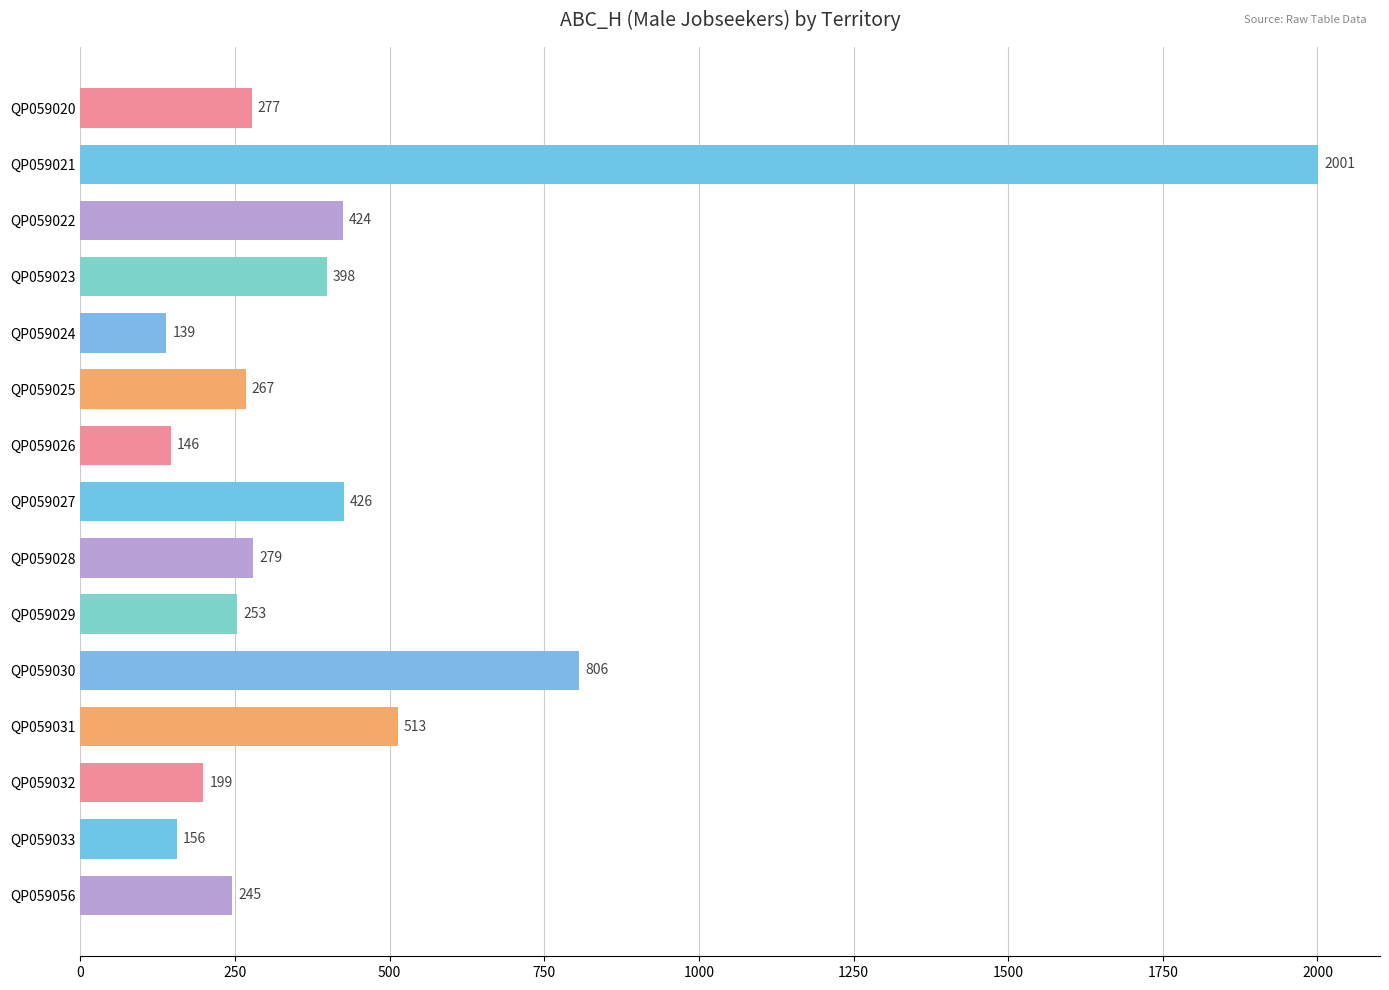

Is it true that the value at QP059022 is 100?

False